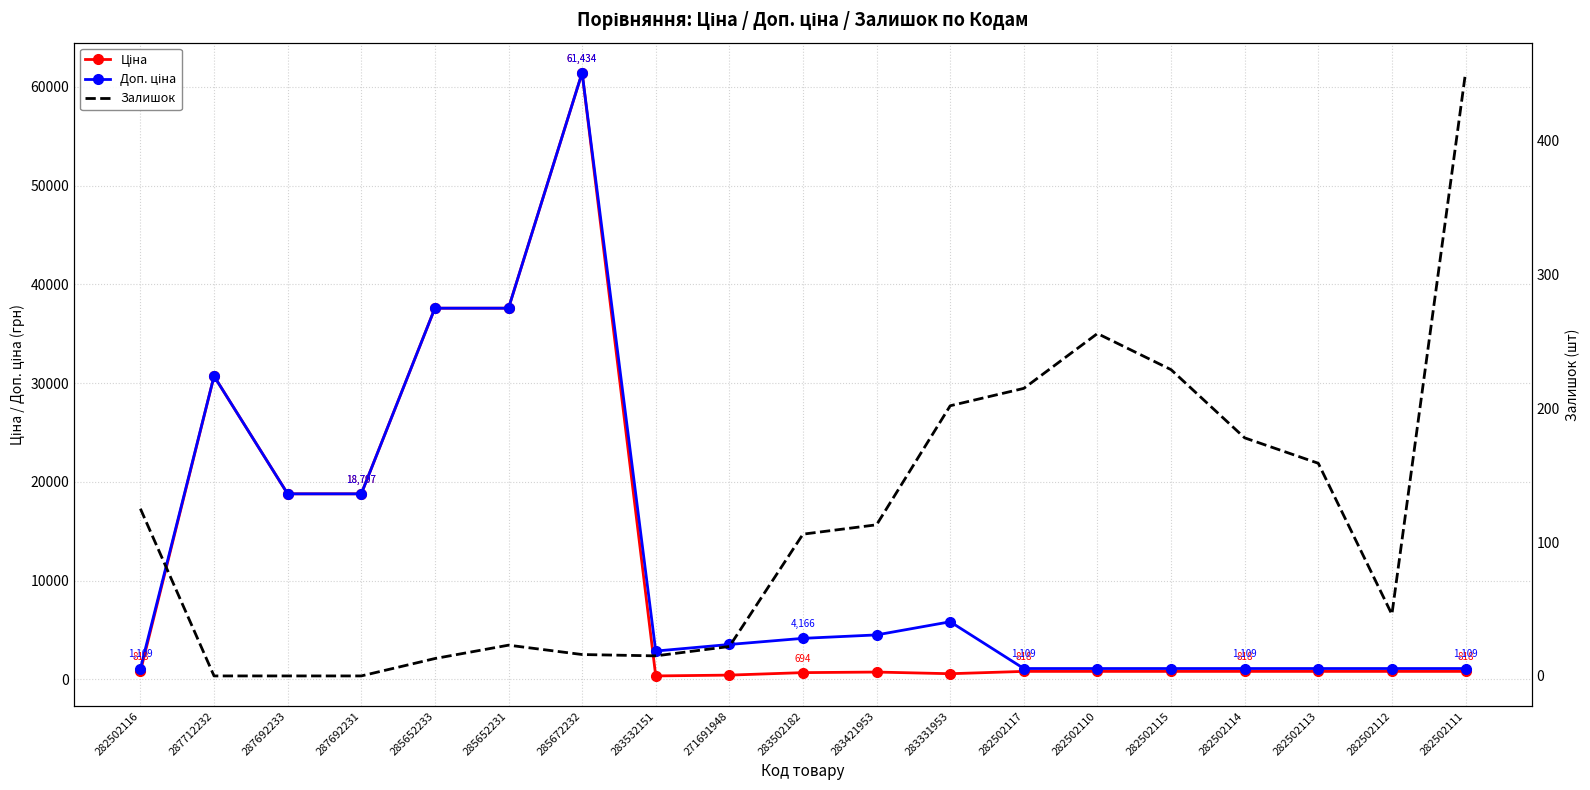

What is the maximum value for Залишок?

451.0